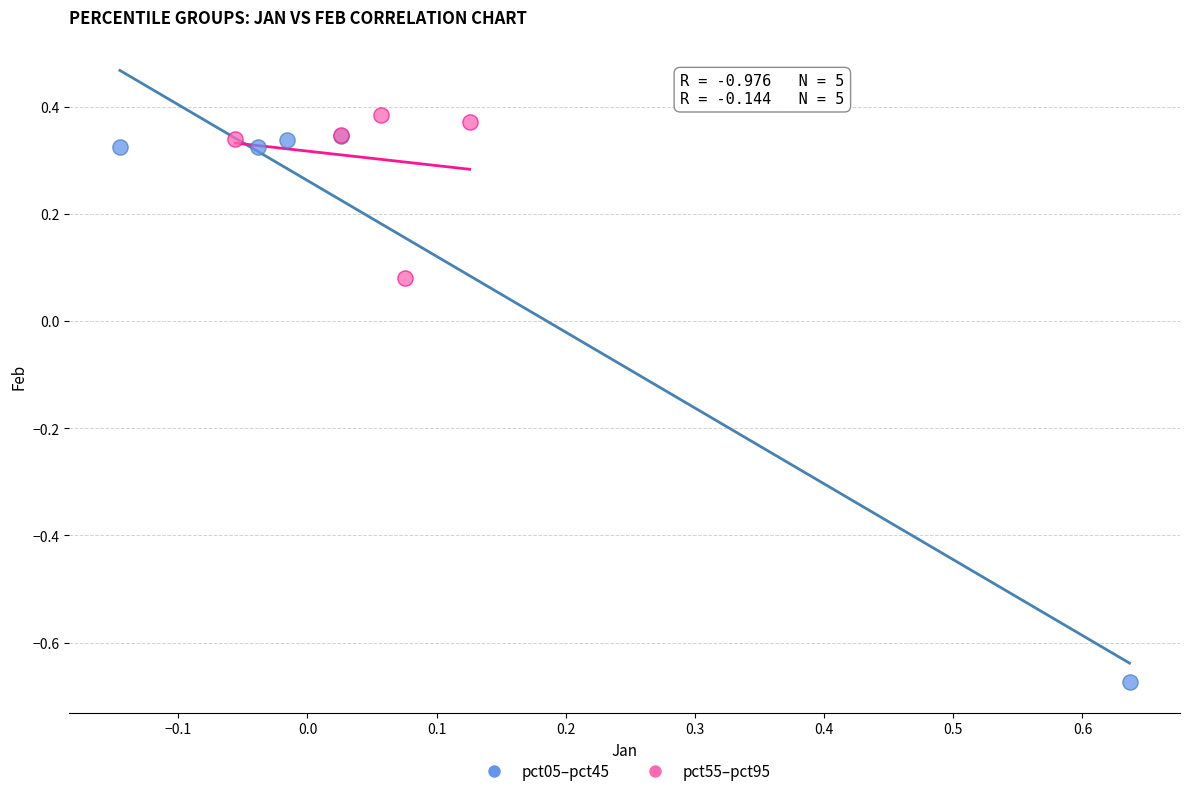

Which series has the largest Y range (max minus min)?

pct05–pct45